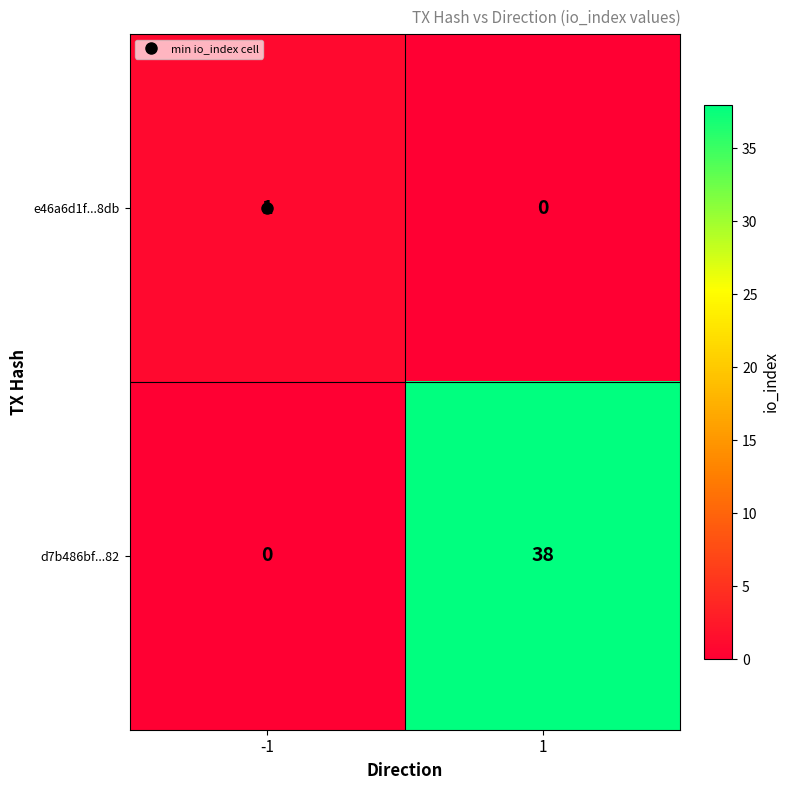

The e46a6d1f...8db series shows 1 at -1. True or false?

True